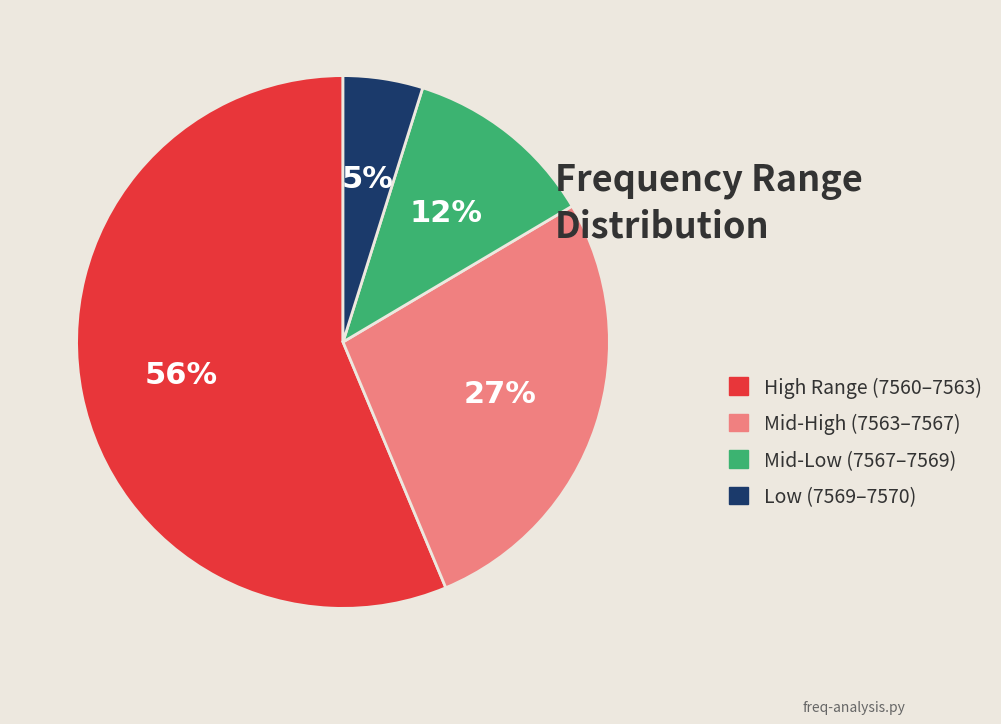

Is there any slice that represents more than half of the pie?

Yes